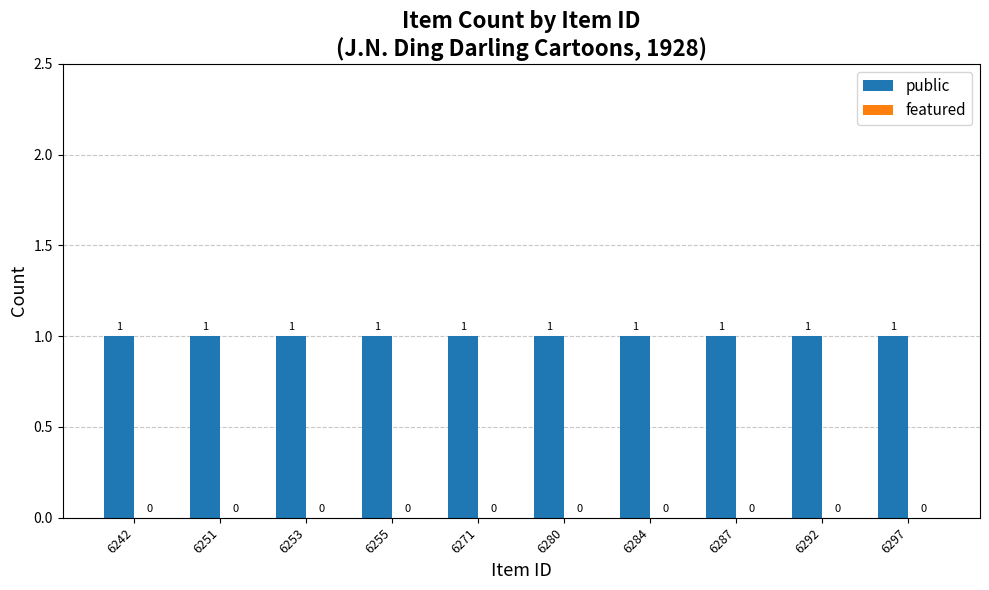

List the series in order of their overall mean, lowest first.

featured, public